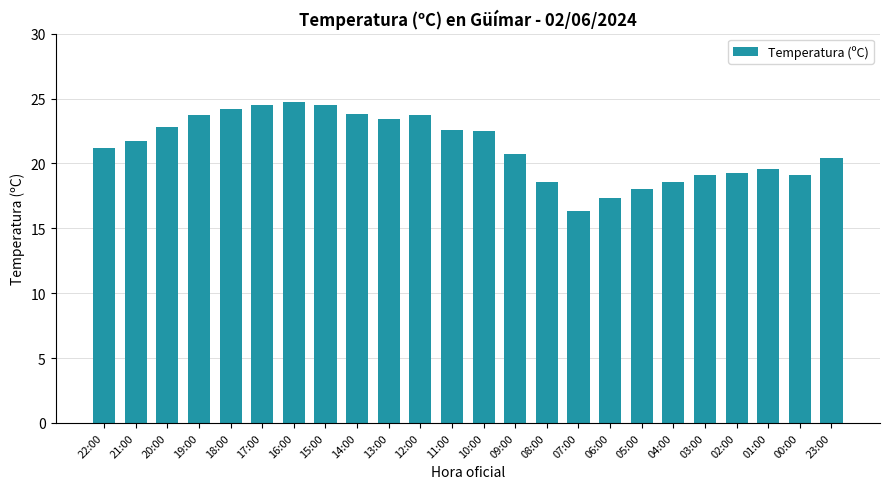

What is the difference between the maximum and minimum values?

8.4